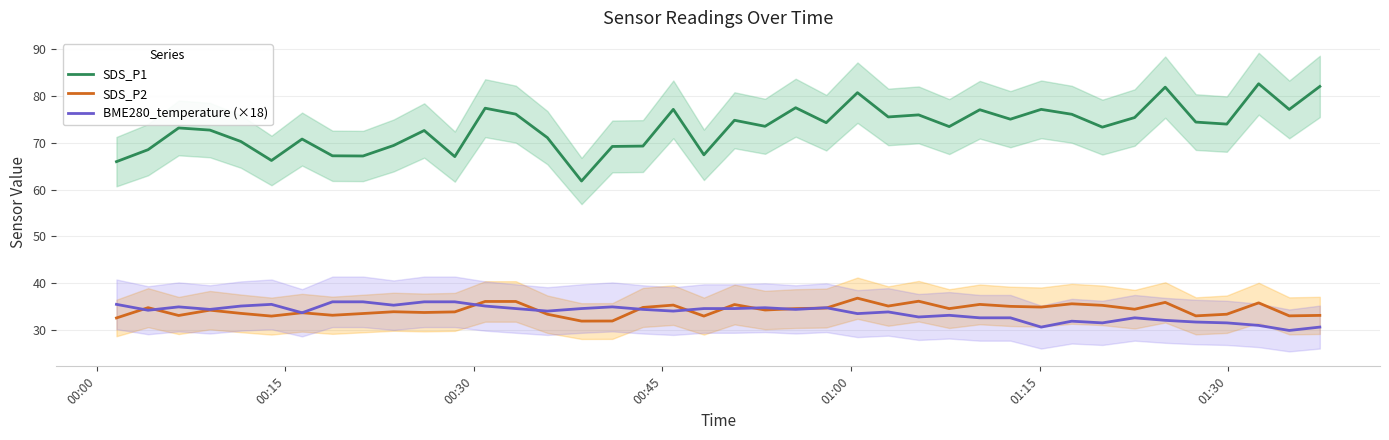

What is the minimum value for SDS_P1?

61.8